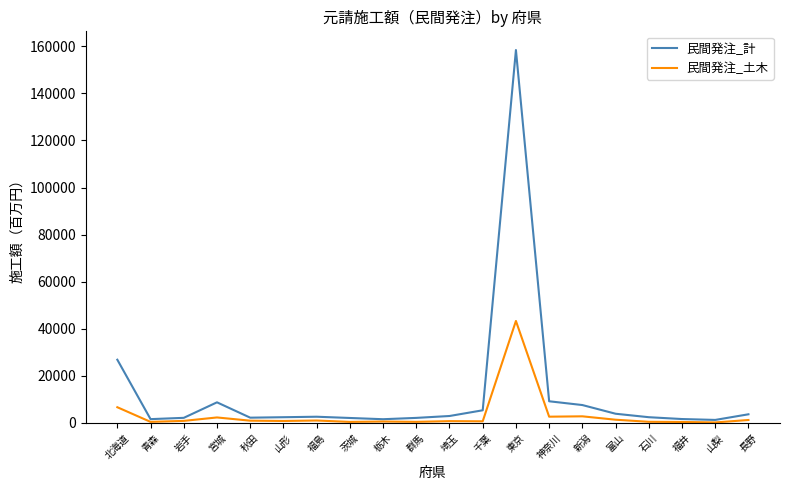

What is the maximum value for 民間発注_土木?

43331